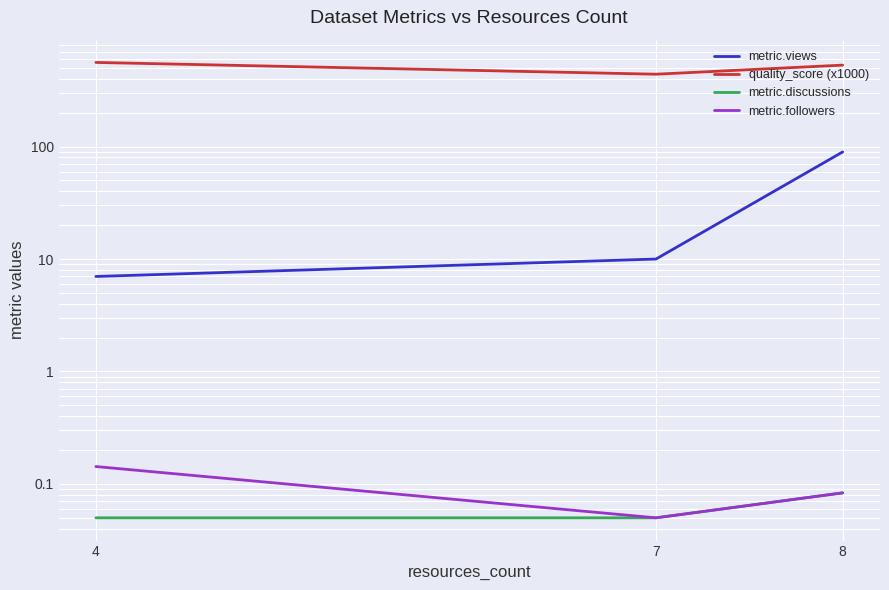

Does the chart display data point markers on the line(s)?

No